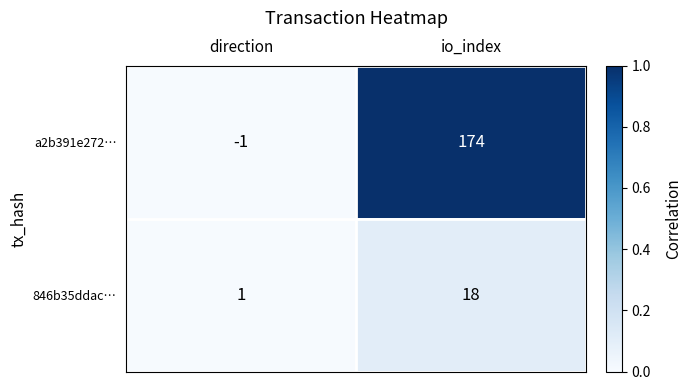

At which category is the sum across all series the highest?

io_index